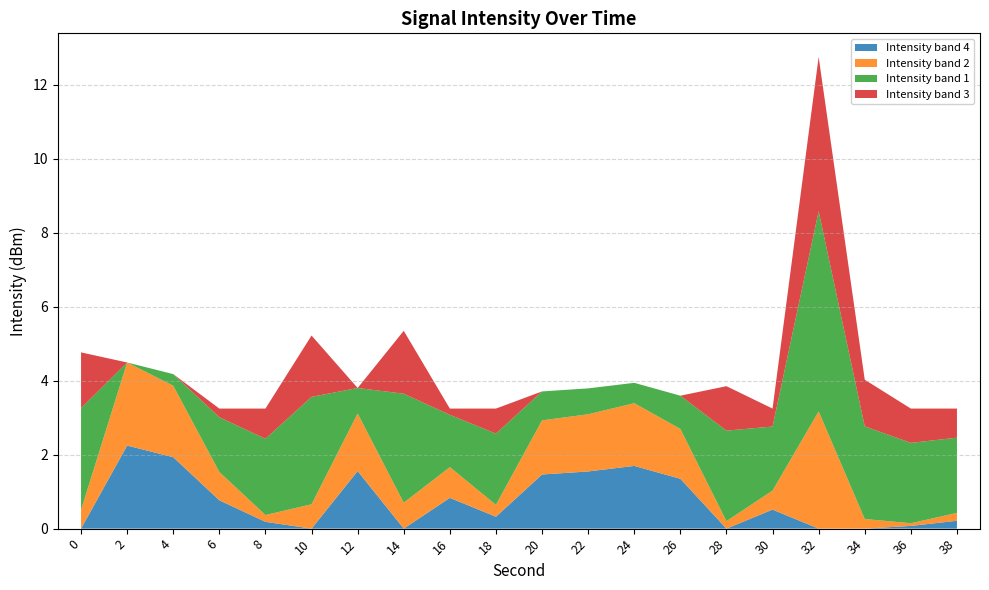

The value of Intensity band 4 at 0 is 0.0. True or false?

True